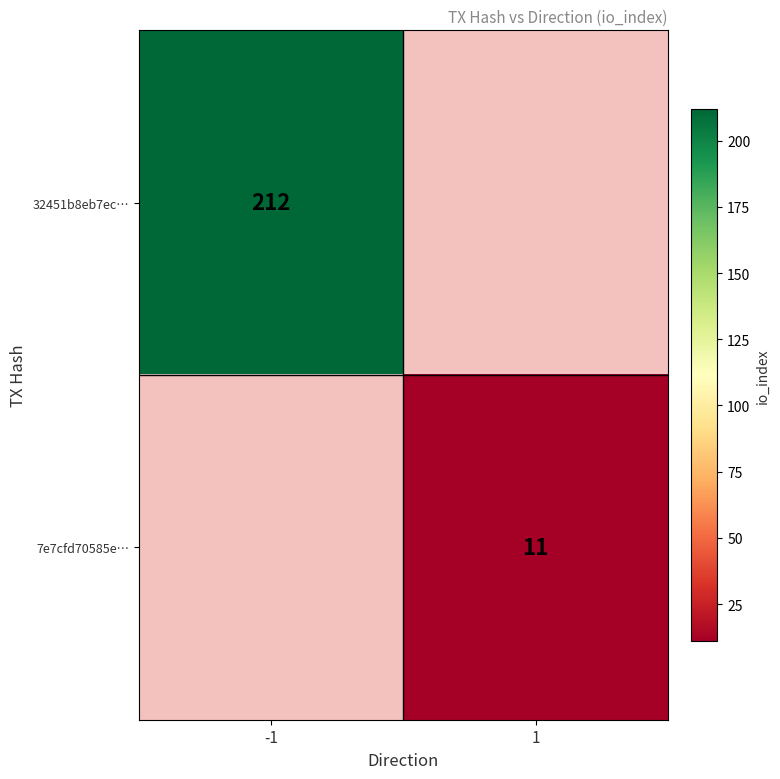

Is it true that 7e7cfd70585e… equals 11 at 1?

True